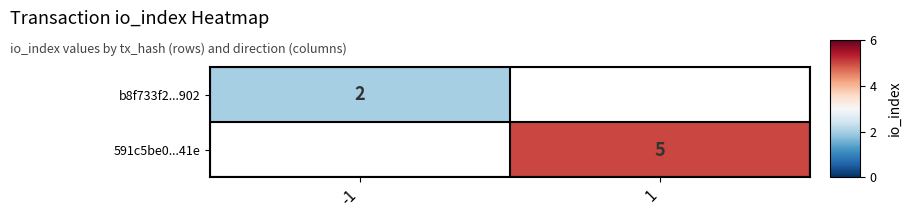

True or false: 591c5be0...41e has a value of 1 at 1.

False